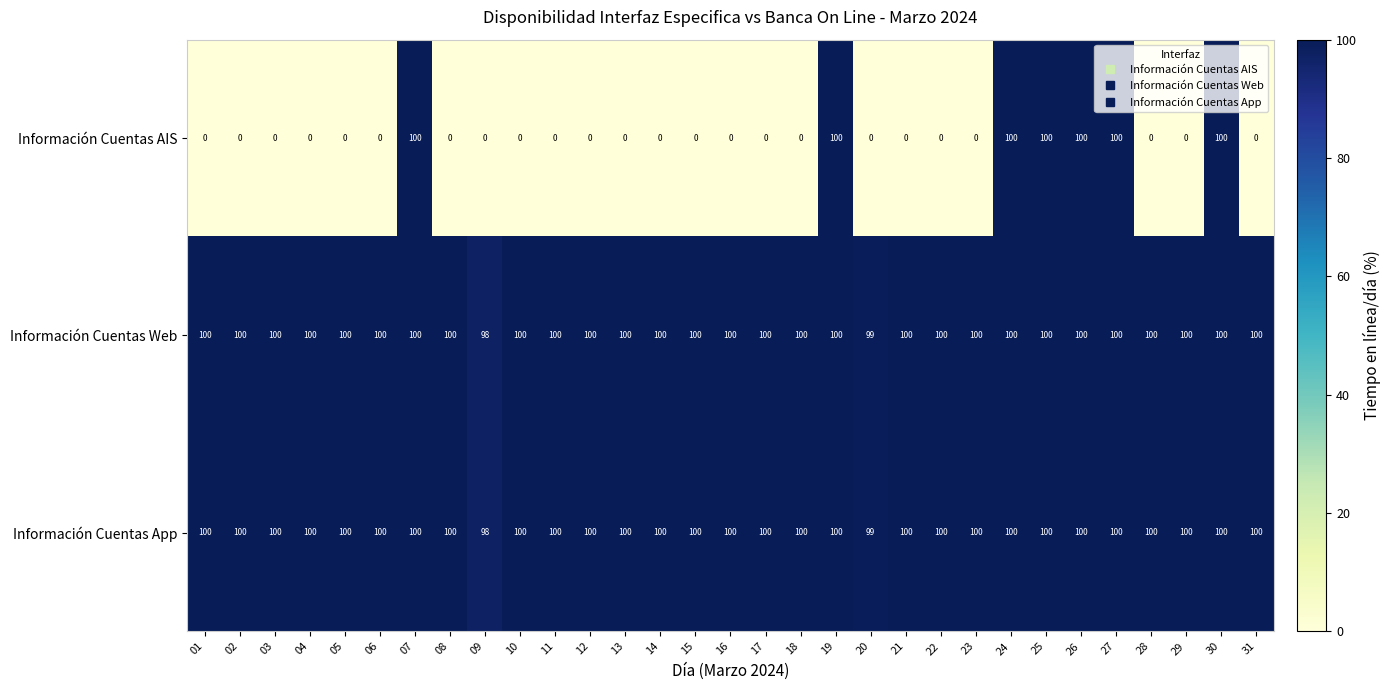

What is the spread (max minus min) of values at 09?

98